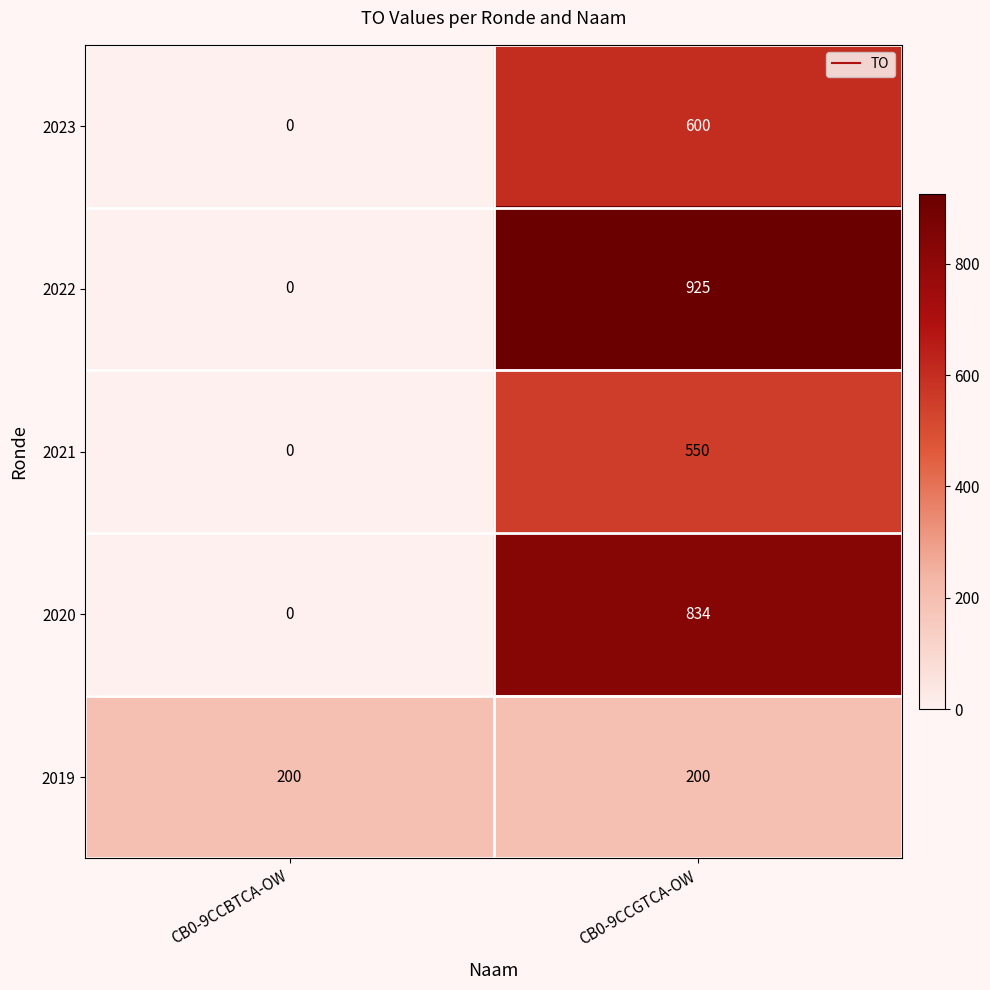

At which category is the sum across all series the highest?

CB0-9CCGTCA-OW